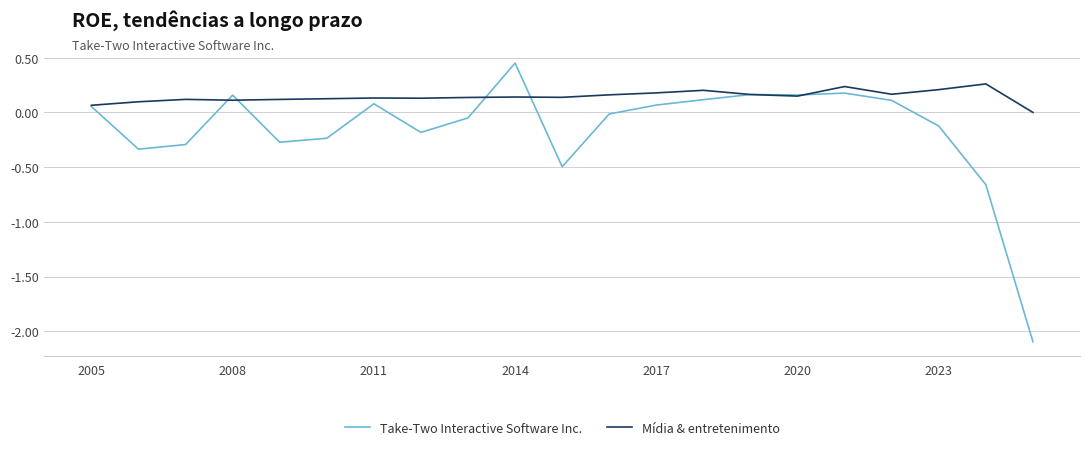

Which series has the largest total across all categories?

Mídia & entretenimento